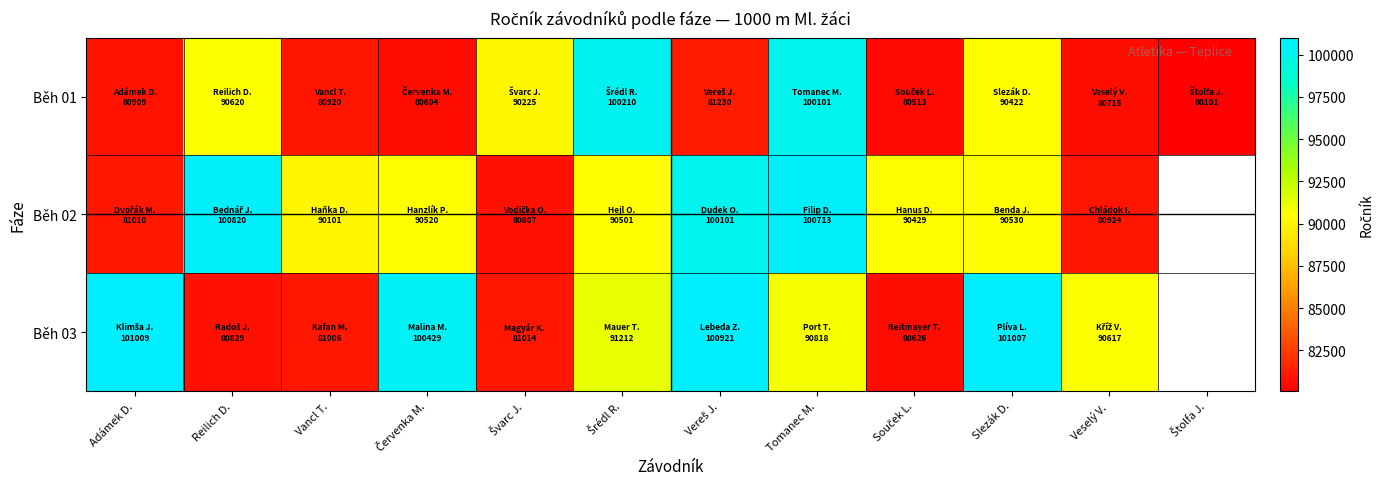

What is the average value of the Běh 01 series?

86380.8